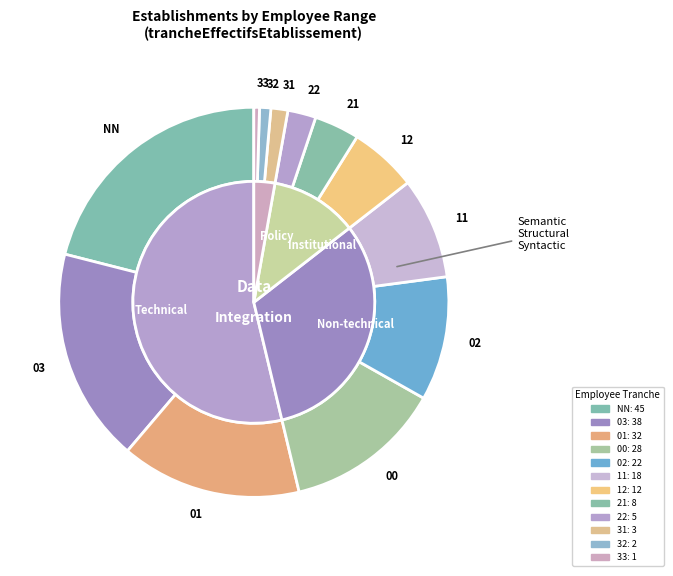

The 01 slice represents 9% of the pie. True or false?

False